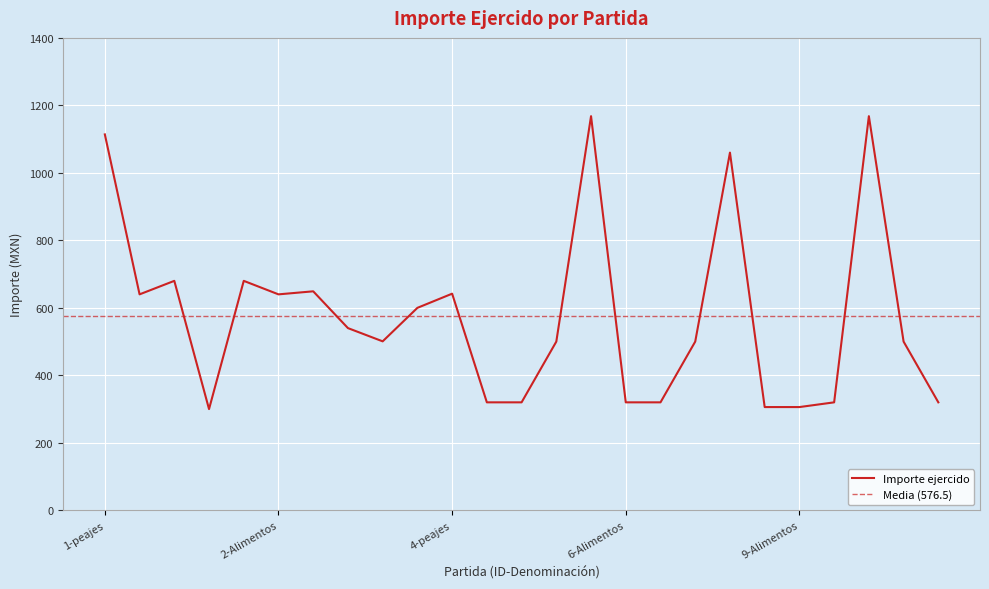

What is the average value?

576.5